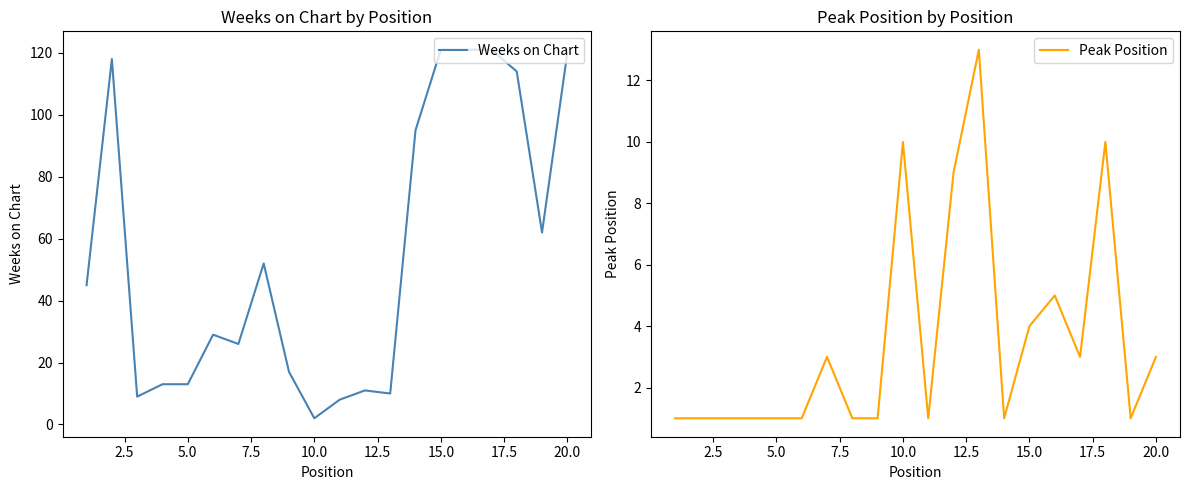

Reading right to left, list all the values displayed in this chart.

Weeks on Chart: 120	62	114	121	121	121	95	10	11	8	2	17	52	26	29	13	13	9	118	45
Peak Position: 3	1	10	3	5	4	1	13	9	1	10	1	1	3	1	1	1	1	1	1